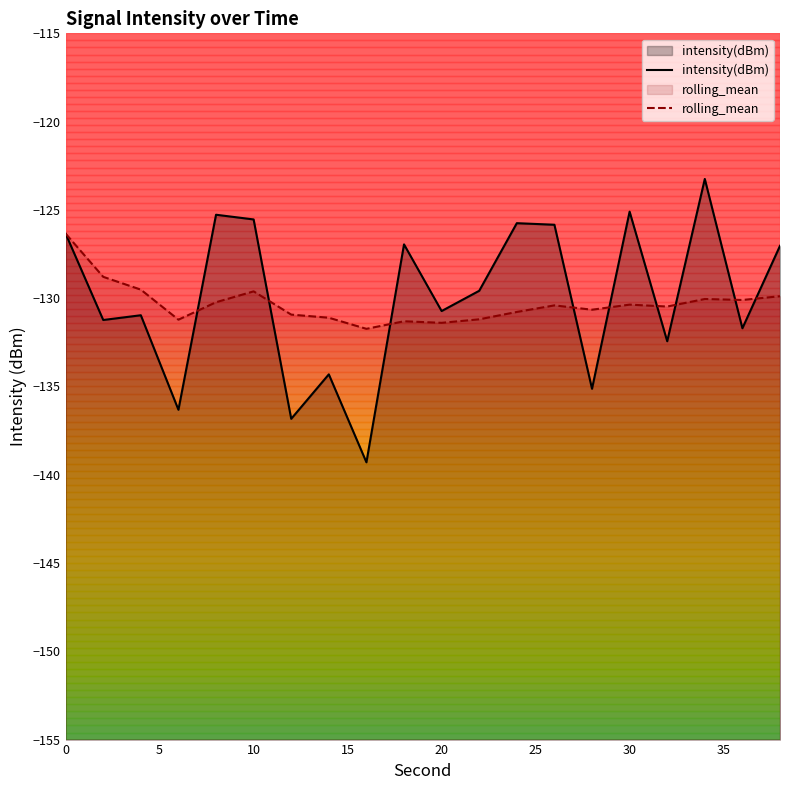

Which series has the largest range (max minus min)?

intensity(dBm)